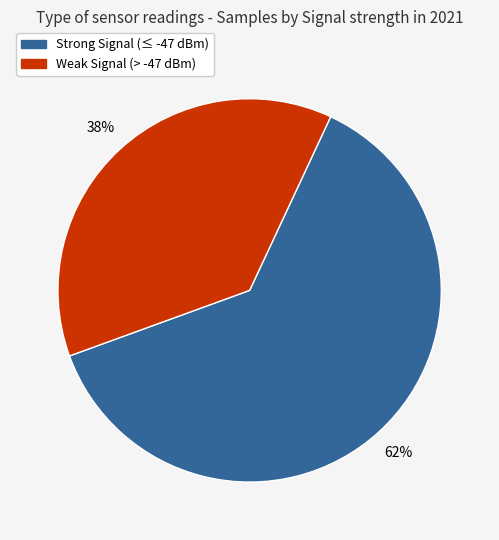

Count the number of slices in the pie.

2